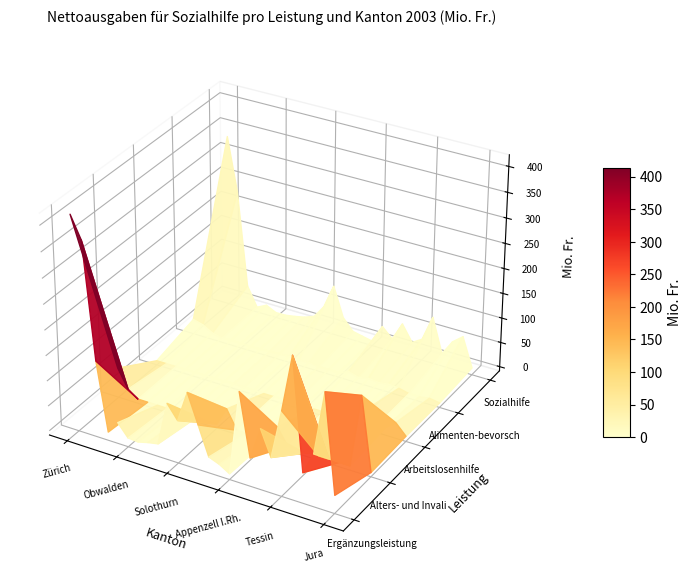

What is the greatest value displayed?

413.7